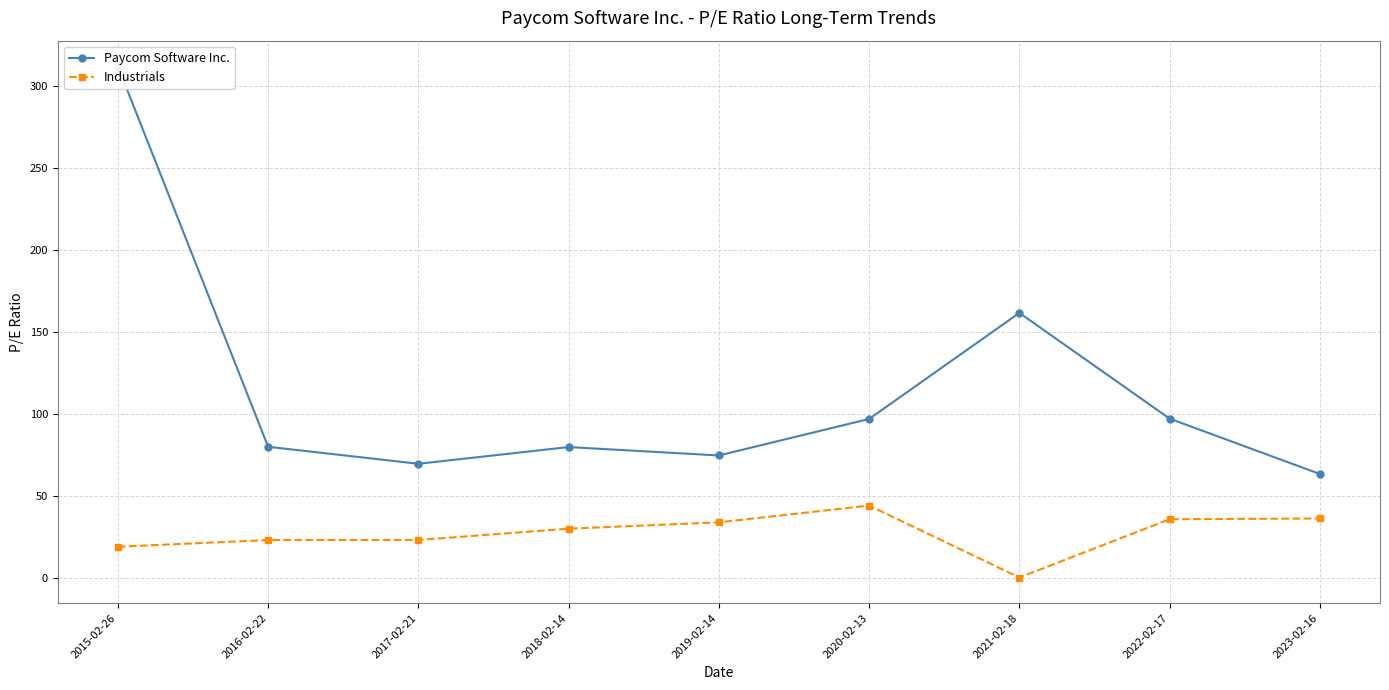

Is the value of Industrials at 2018-02-14 greater than the value of Paycom Software Inc. at 2015-02-26?

No